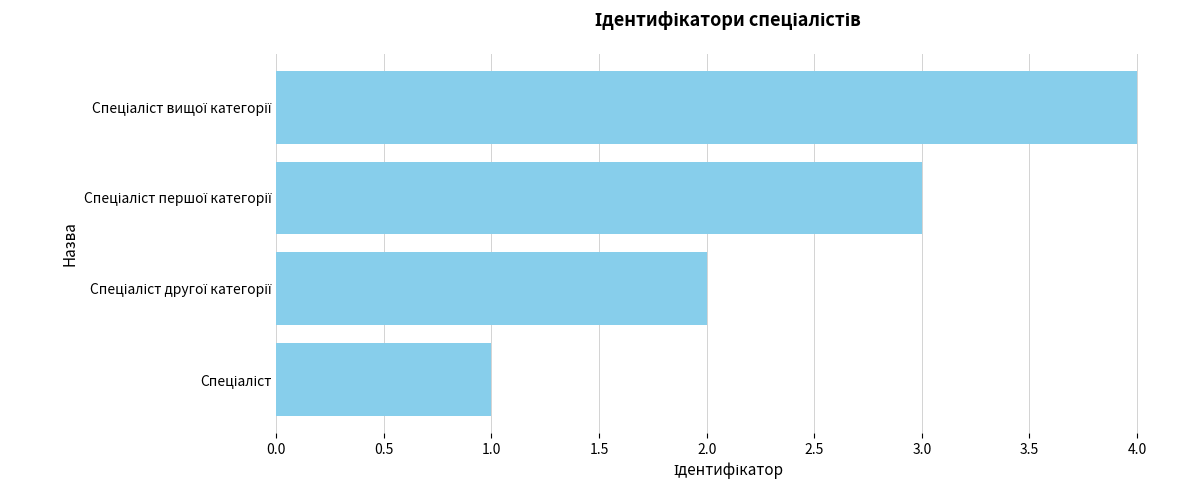

What is the maximum value shown in the chart?

4